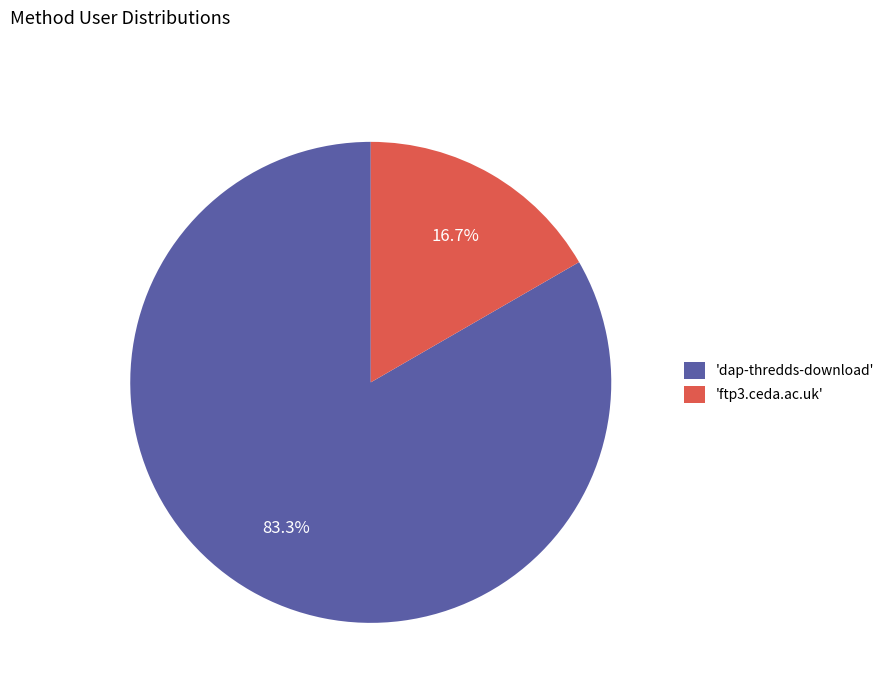

Count the number of slices in the pie.

2